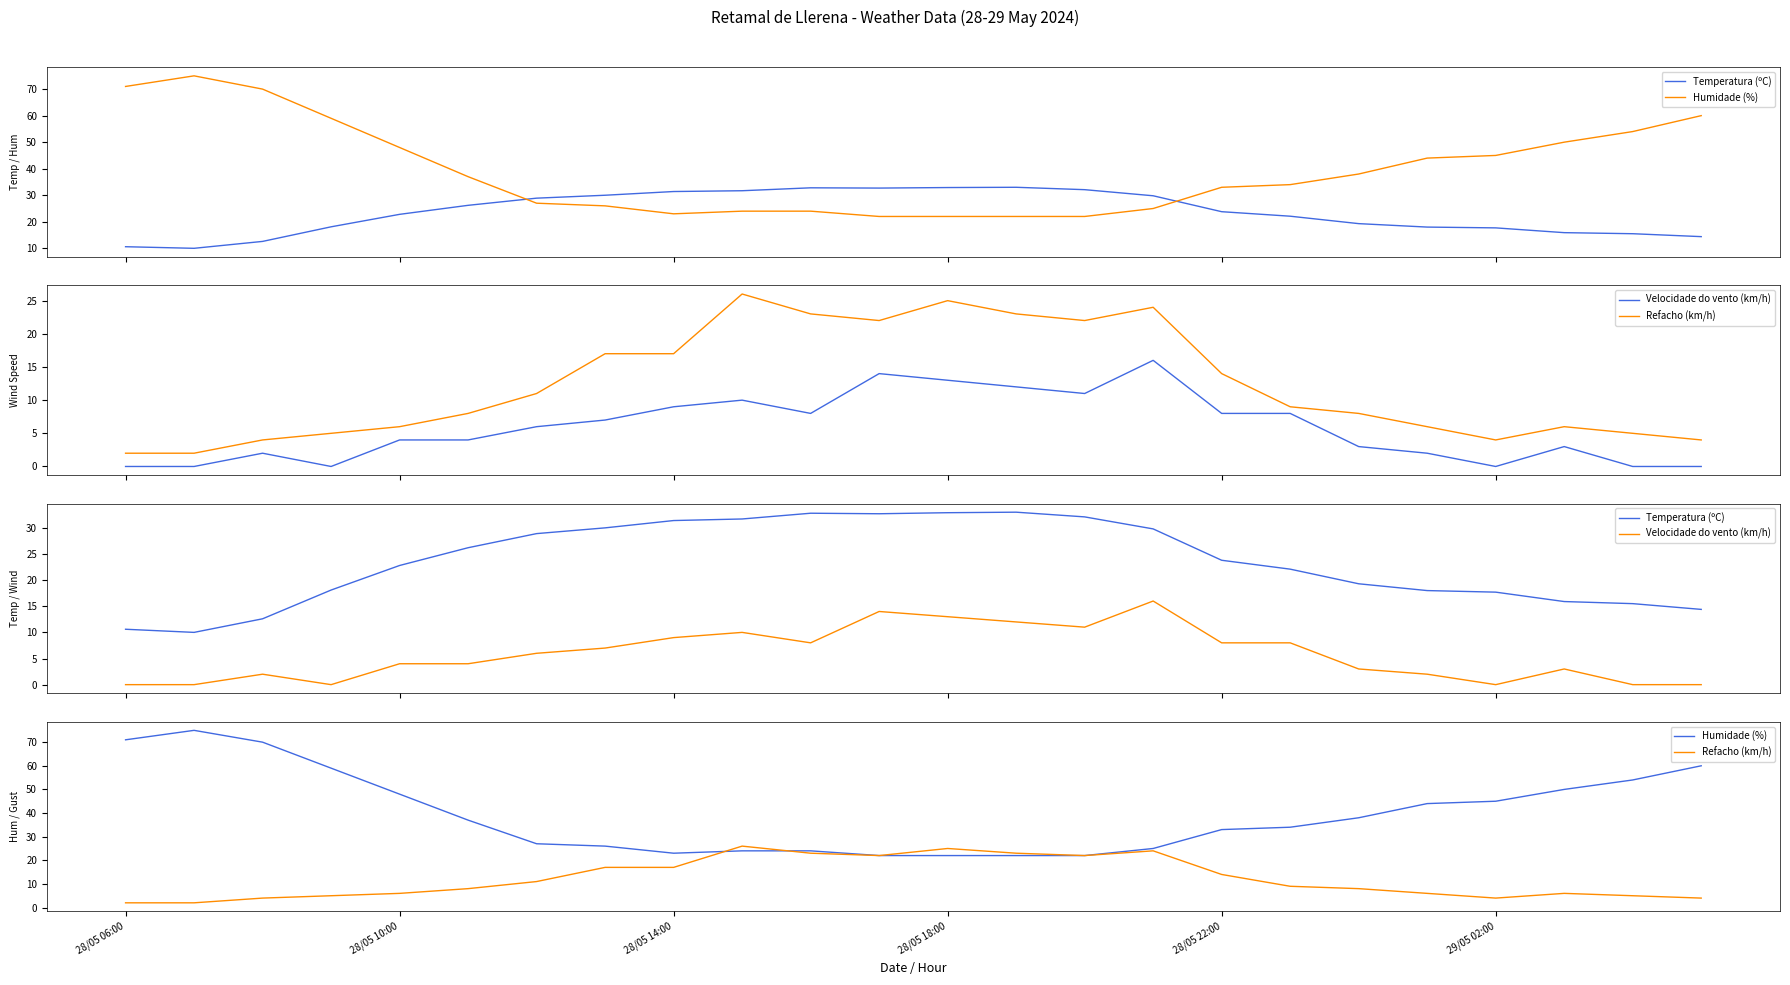

How many lines are shown in the chart?

4